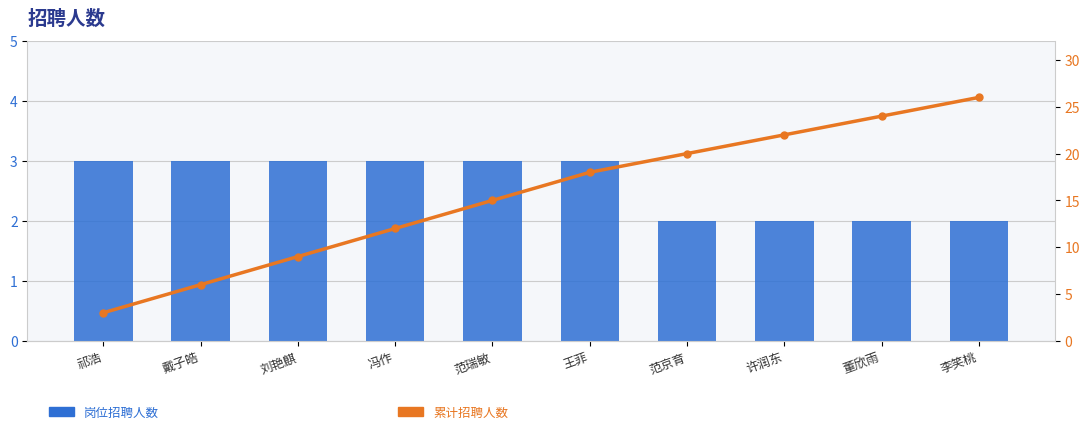

What is the lowest value of the 累计招聘人数 series?

3